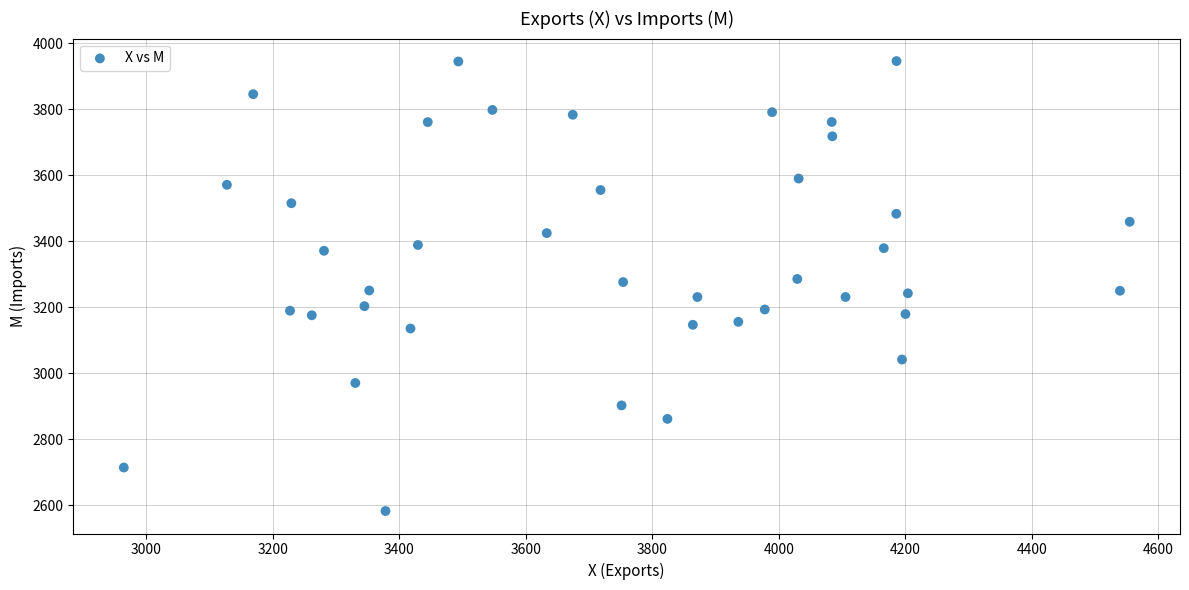

What is the range of X values (max minus min)?

1590.8